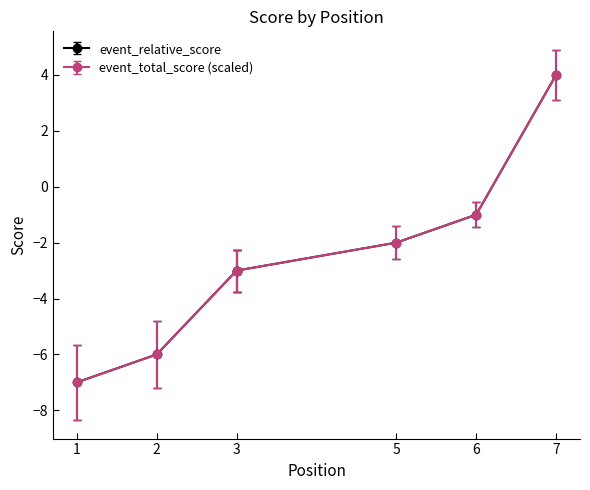

What is the sum of all event_relative_score values?

-18.0